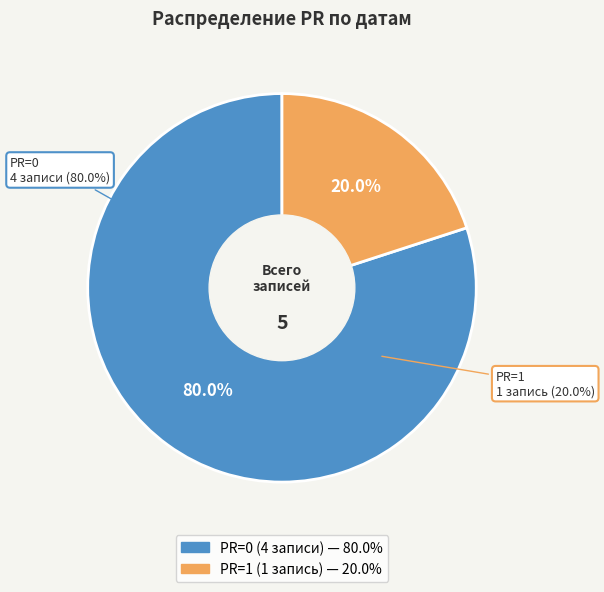

Count the number of slices in the pie.

5